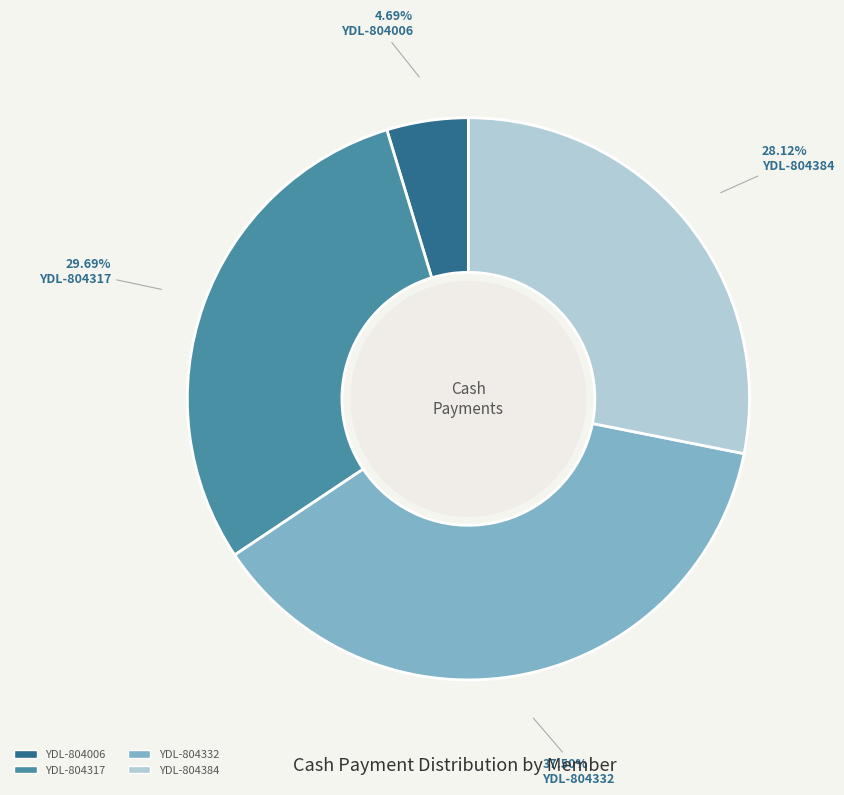

What portion of the pie excludes YDL-804332?

62.5%